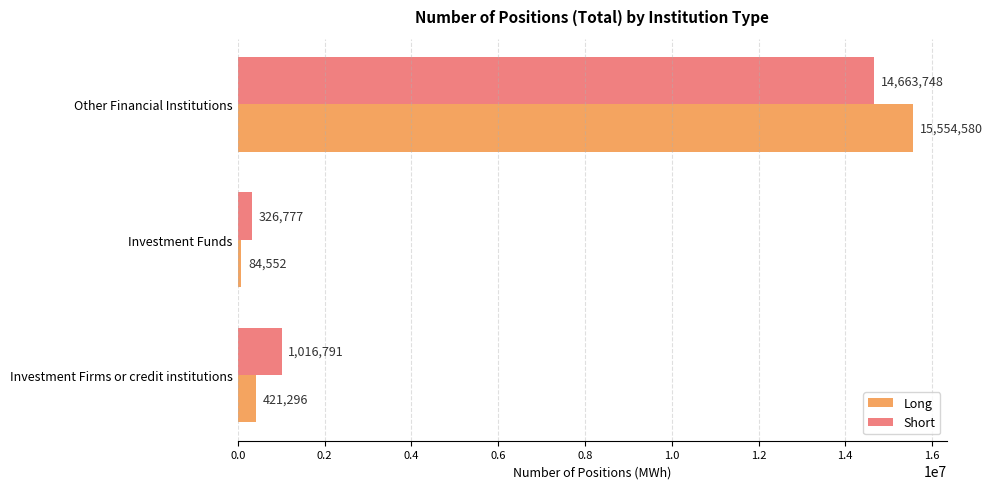

What is the average value of the Long series?

5353476